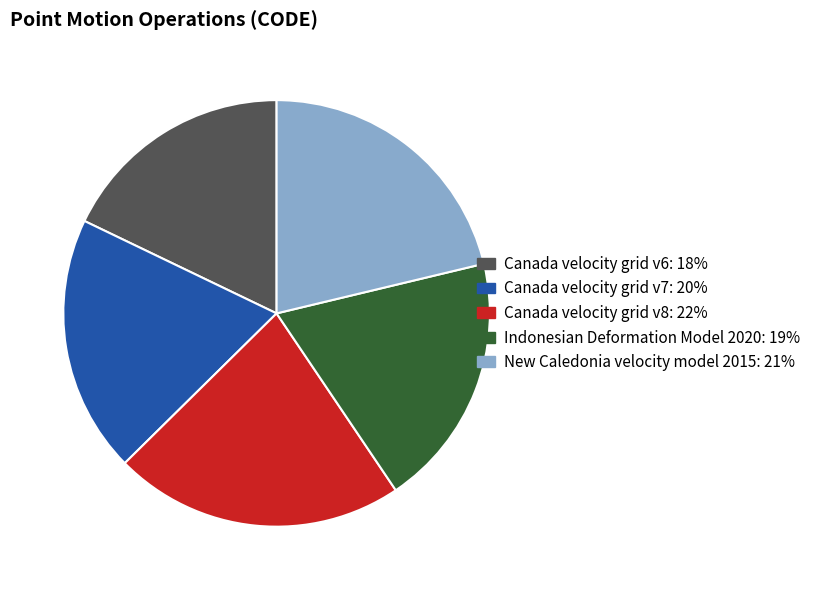

Between New Caledonia velocity model 2015 and Canada velocity grid v7, which is larger?

New Caledonia velocity model 2015